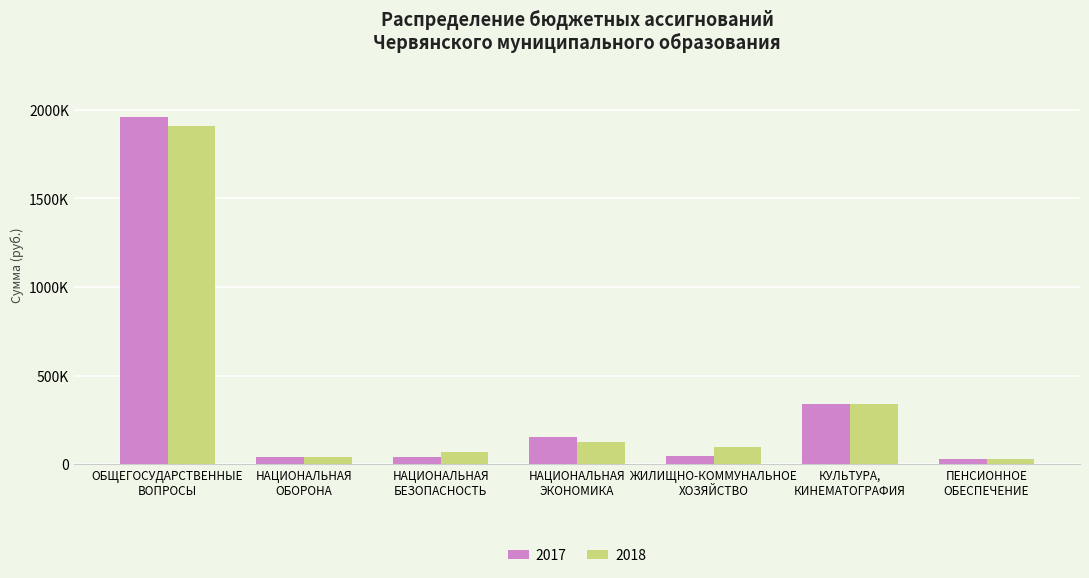

What is the maximum value for 2017?

1958800